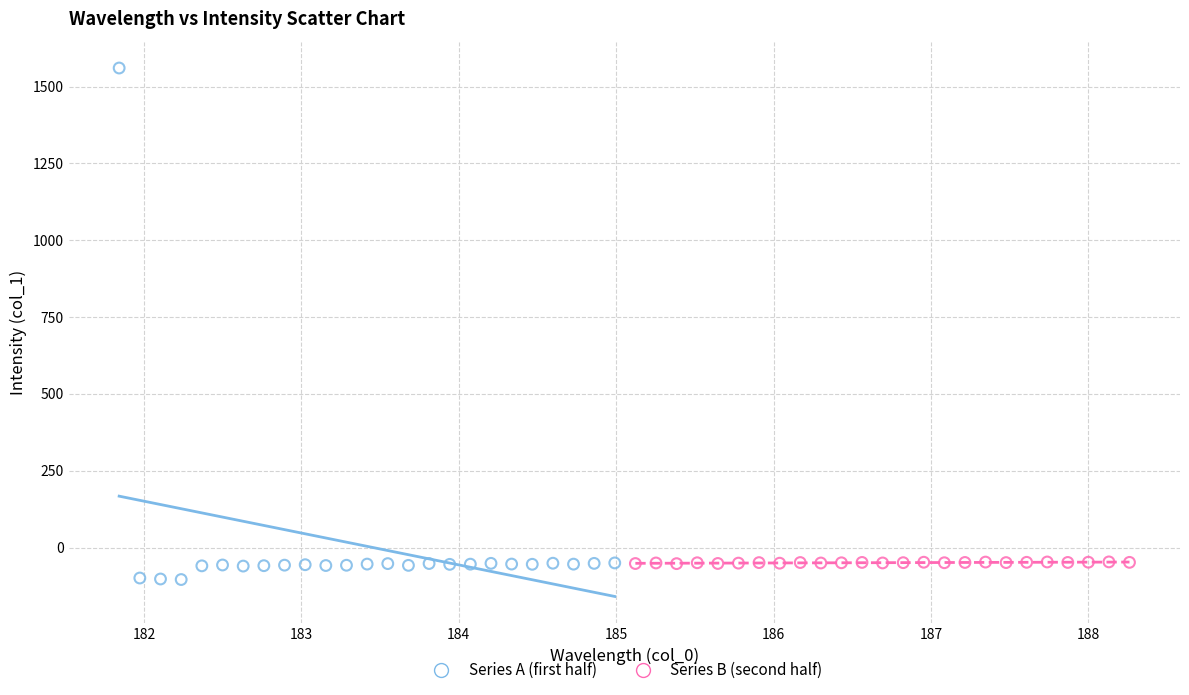

Which series has the widest spread of Y values?

Series A (first half)